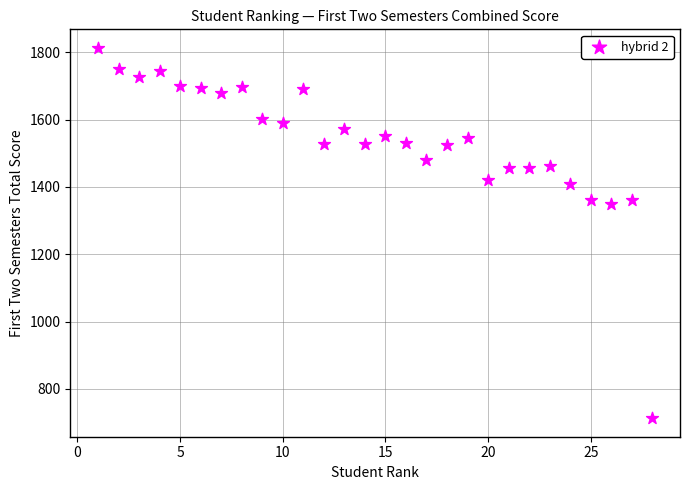

What is the range of X values (max minus min)?

27